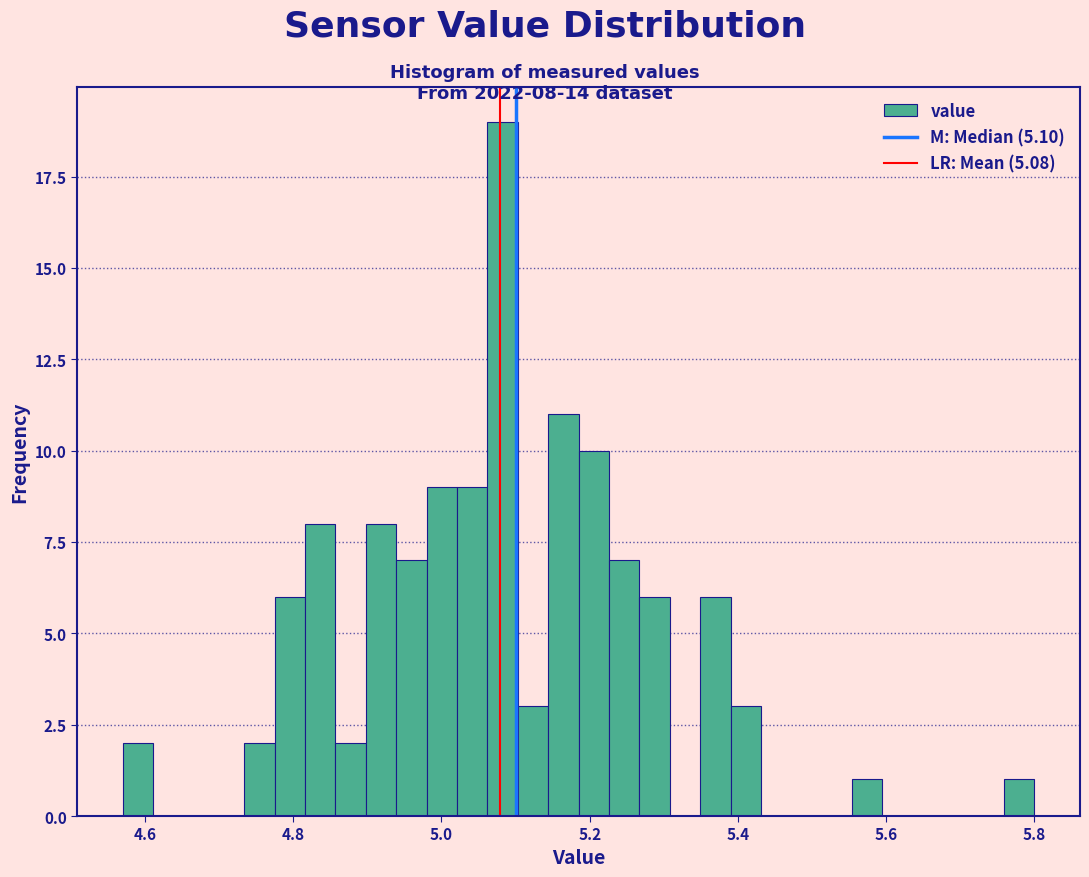

Around what value on the x-axis is the tallest bar? Give the approximate position of its centre, as read against the axis.

5.08